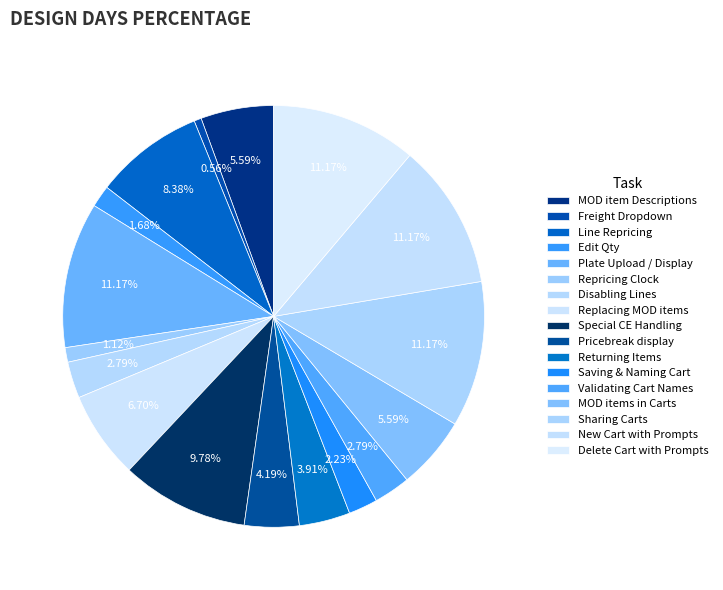

What percentage is NOT represented by New Cart with Prompts?

88.8%